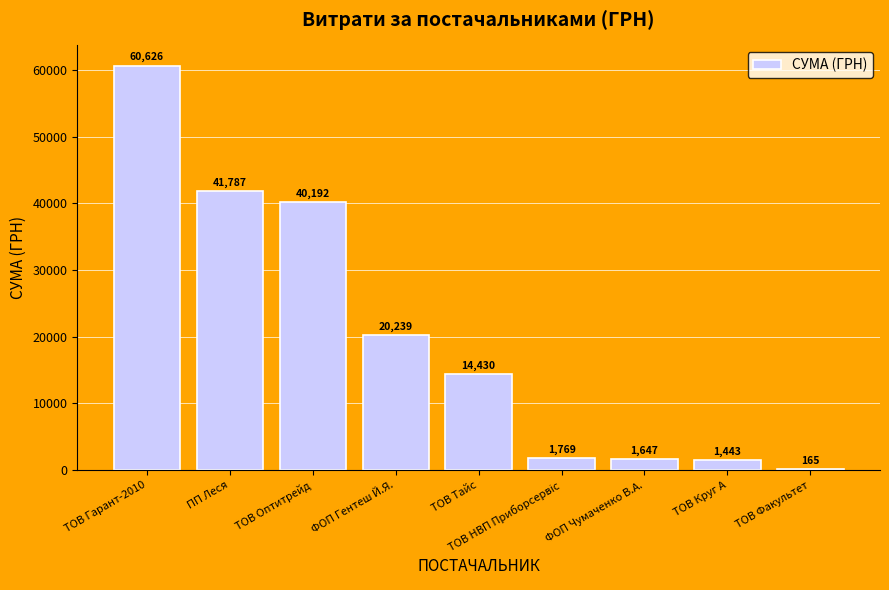

Which has a higher value, ПП Леся or ФОП Гентеш Й.Я.?

ПП Леся